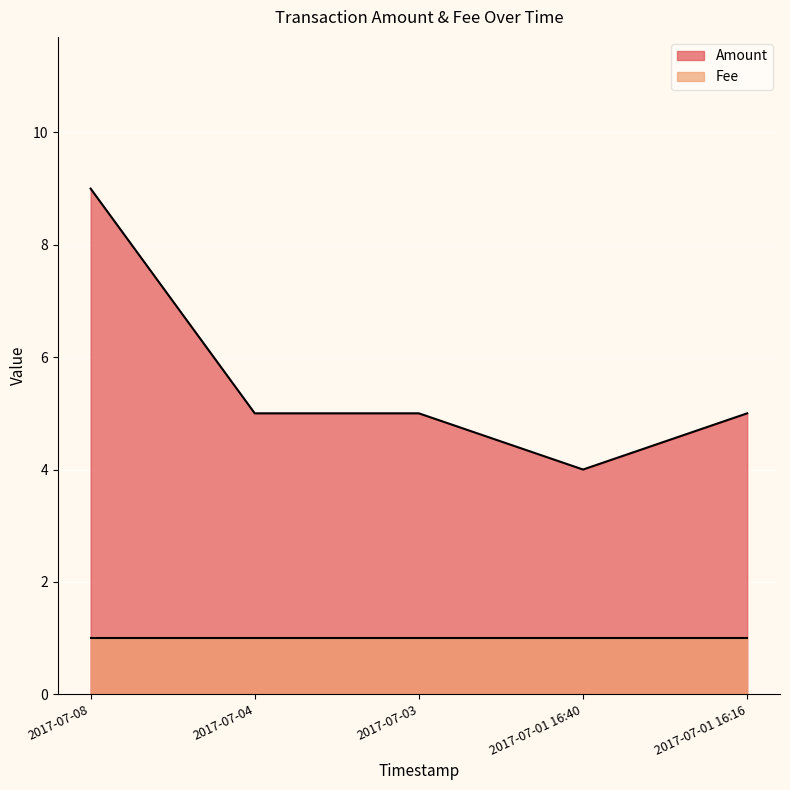

Read the value at 2017-07-03.

5